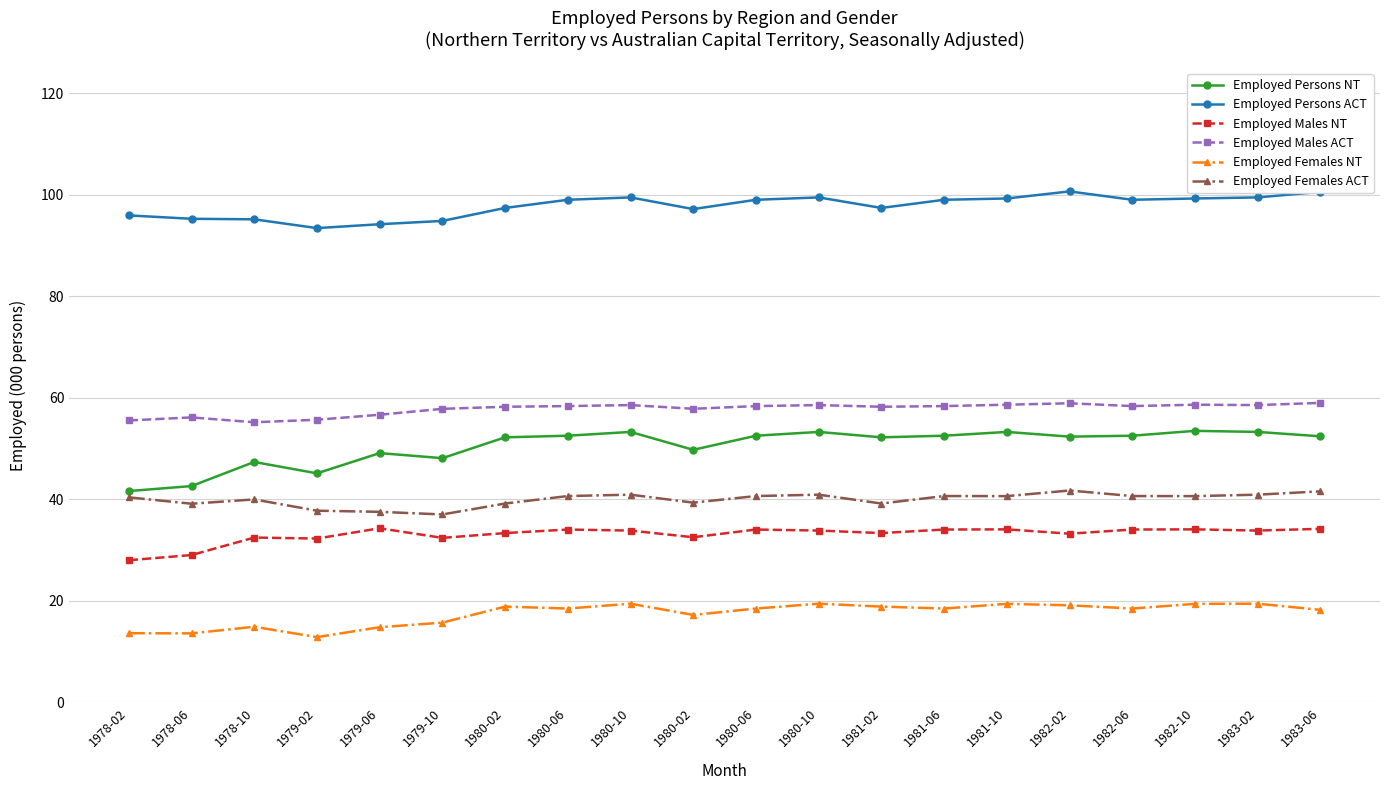

List the series in order of their peak value, lowest first.

Employed Females NT, Employed Males NT, Employed Females ACT, Employed Persons NT, Employed Males ACT, Employed Persons ACT